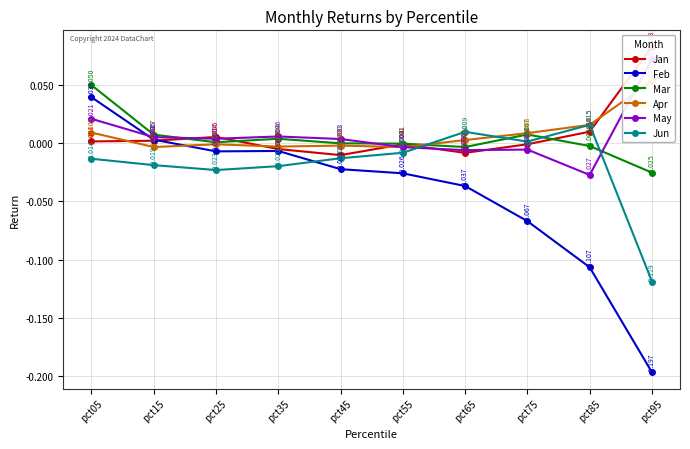

What is the value of the Feb point at the 9th from the left?

-0.1